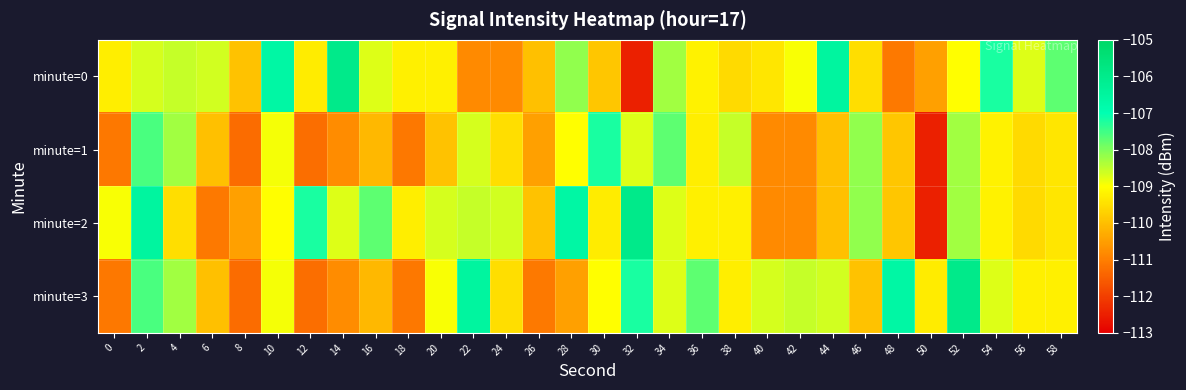

What is the spread (max minus min) of values at 2?

2.2